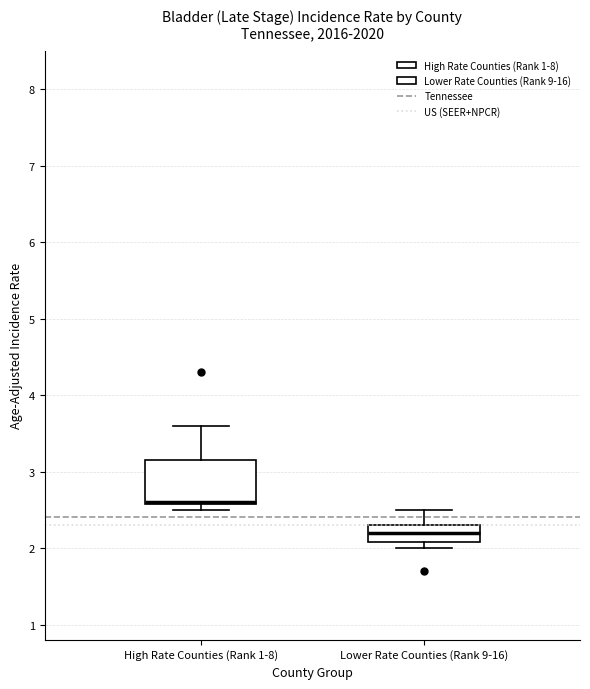

Comparing the boxes themselves (not the whiskers), which one is the tallest?

High Rate Counties (Rank 1-8)